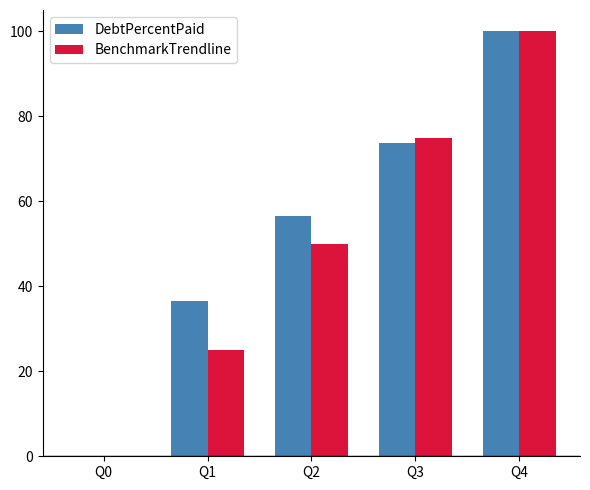

Read the BenchmarkTrendline value at Q4.

100.0